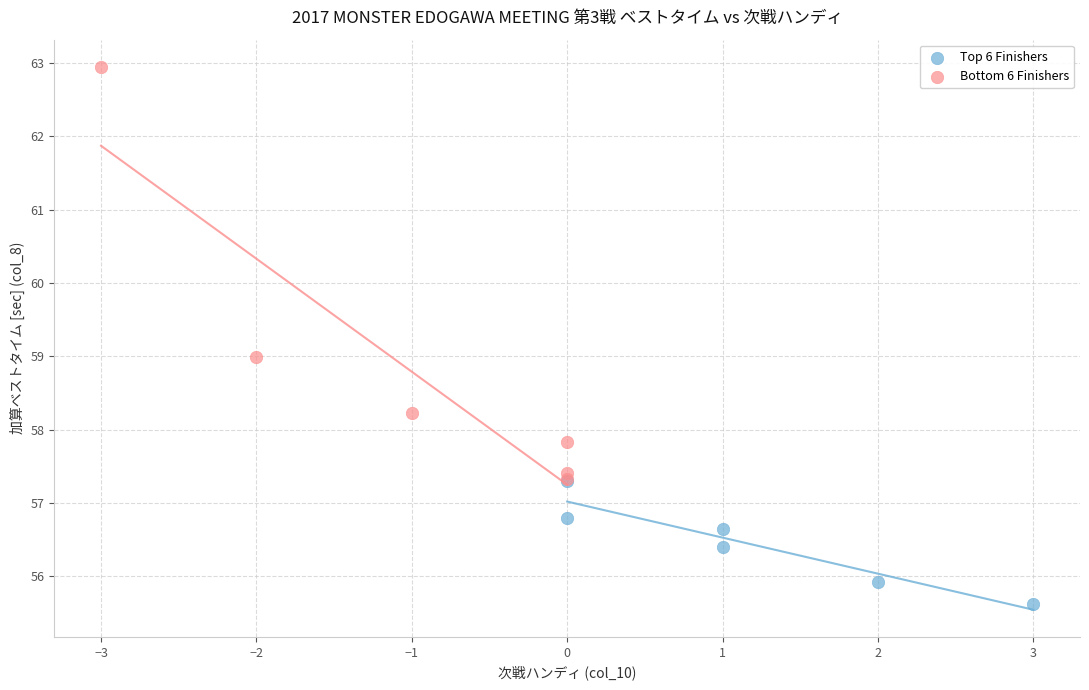

Which series reaches the minimum Y coordinate?

Top 6 Finishers